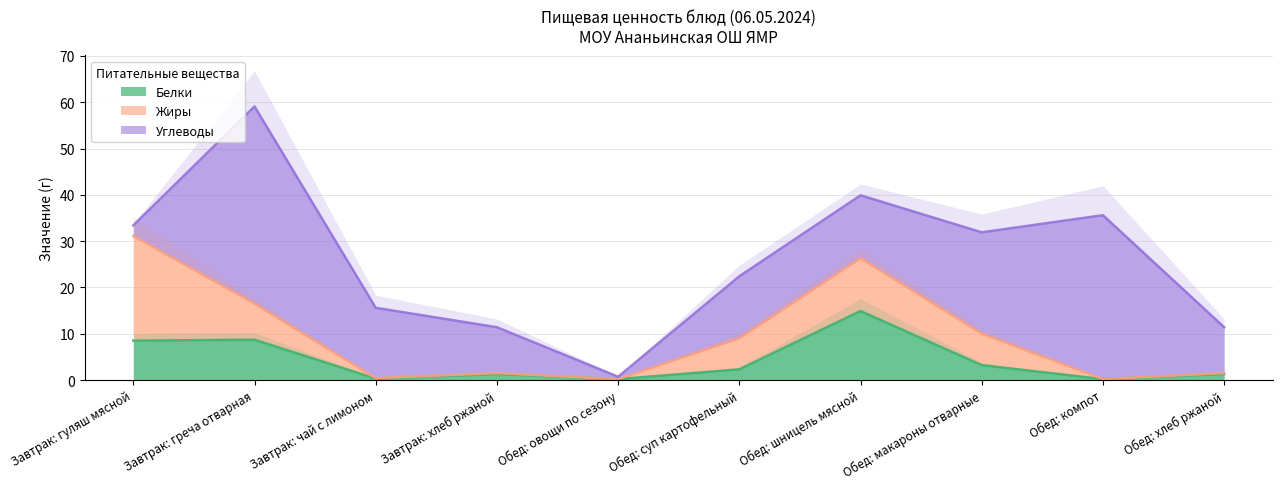

Which series changed the most between Обед: овощи по сезону and Обед: хлеб ржаной?

Углеводы